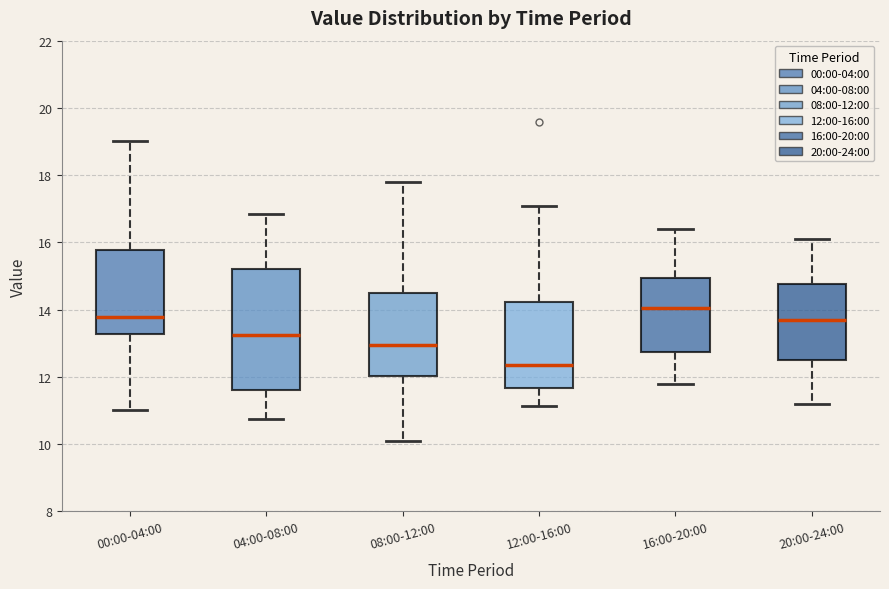

Where does the lower whisker of the box for 04:00-08:00 end on the y-axis? The values are not printed on the chart, so give them approximately, as read against the axis.

10.8